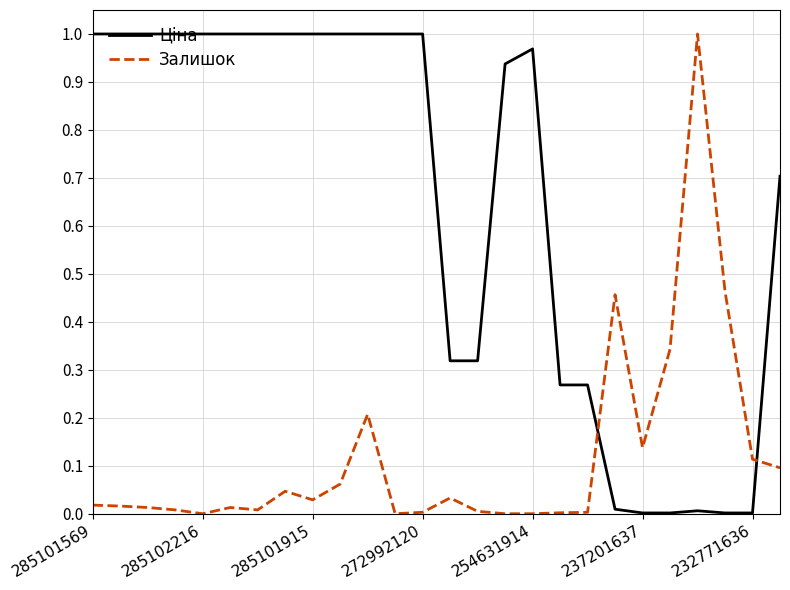

Which series ends up on top after the final intersection of Залишок and Ціна?

Ціна